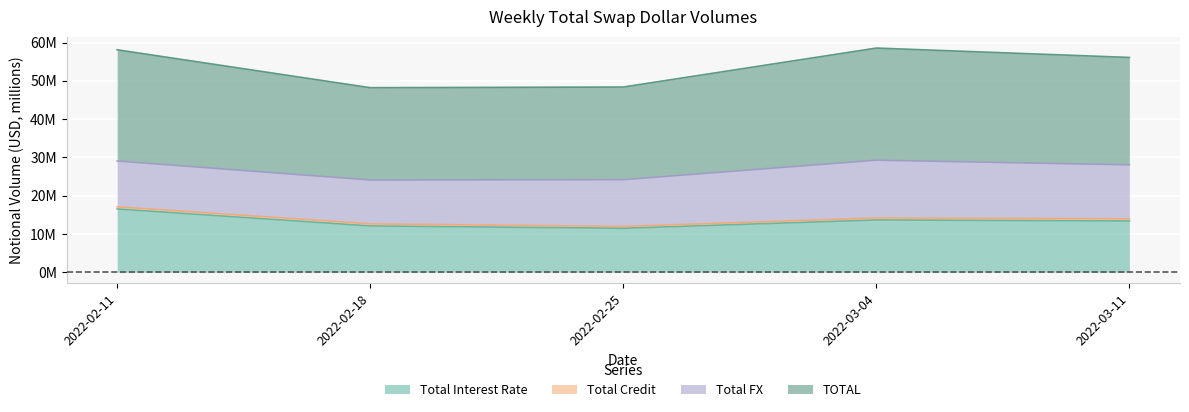

Where is the first local maximum for Total Interest Rate?

2022-03-04